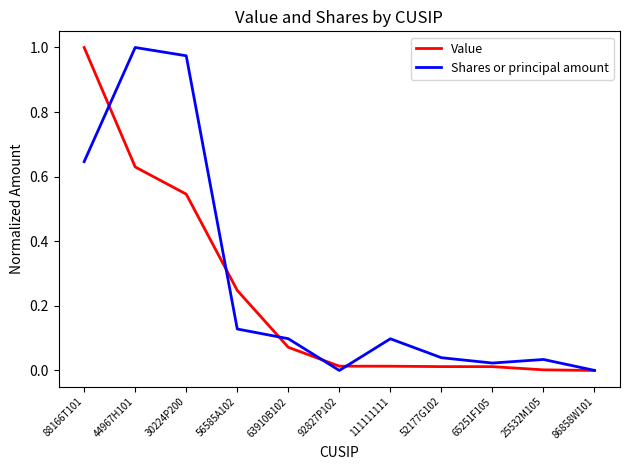

What position from the left is 65251F105?

9